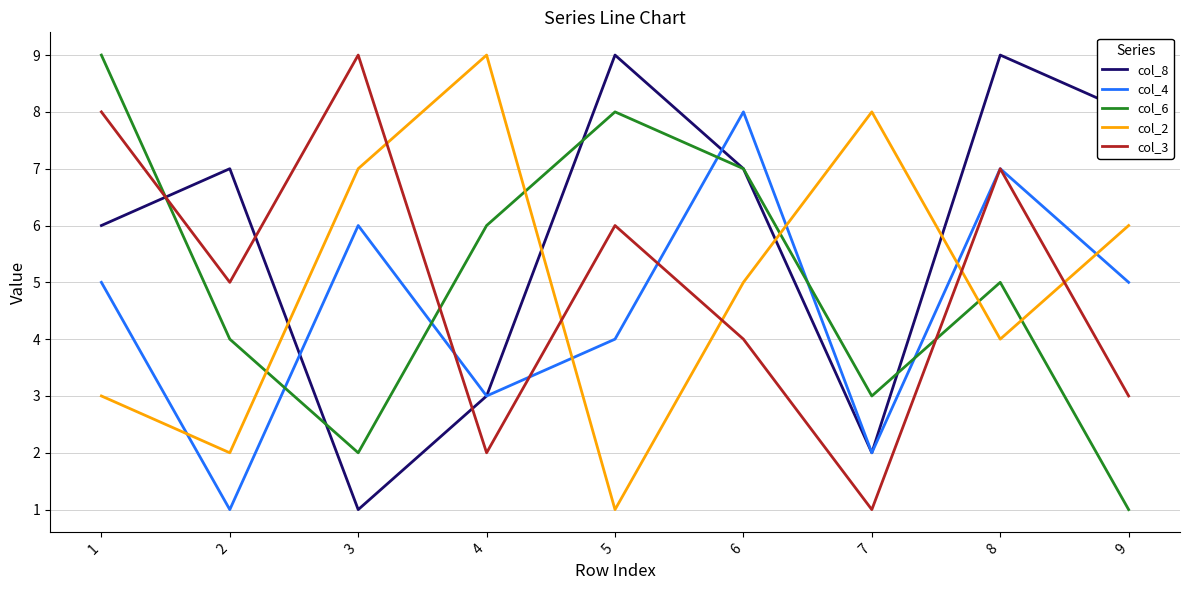

Is the value of col_6 at 2 greater than the value of col_8 at 5?

No